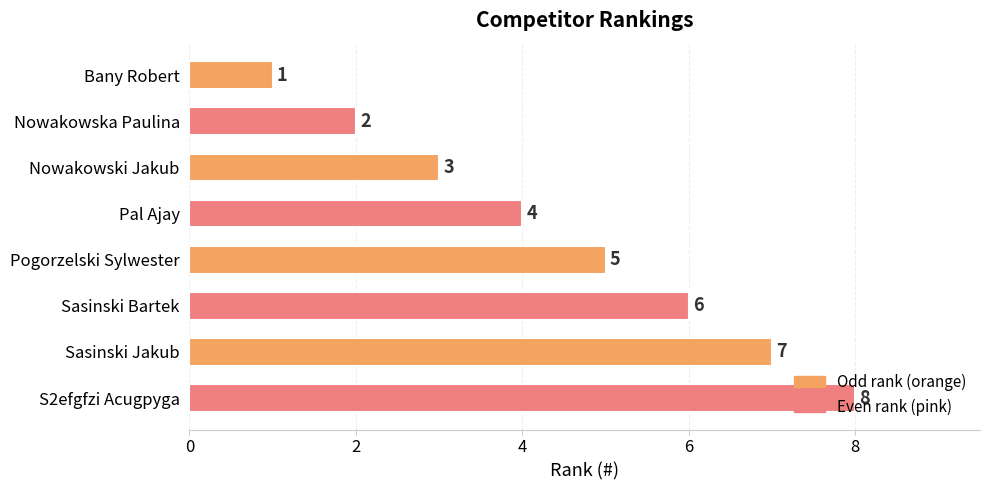

What is the sum of the values at Nowakowska Paulina and Bany Robert?

3